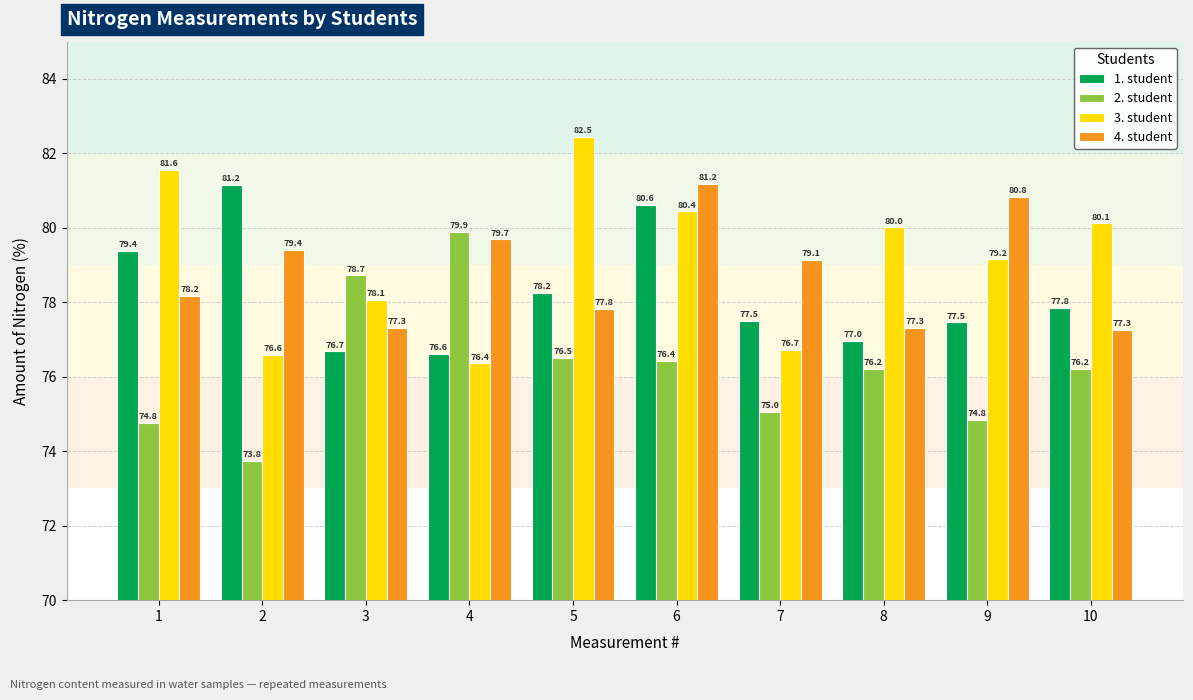

The value of 2. student at 4 is 32.8. True or false?

False